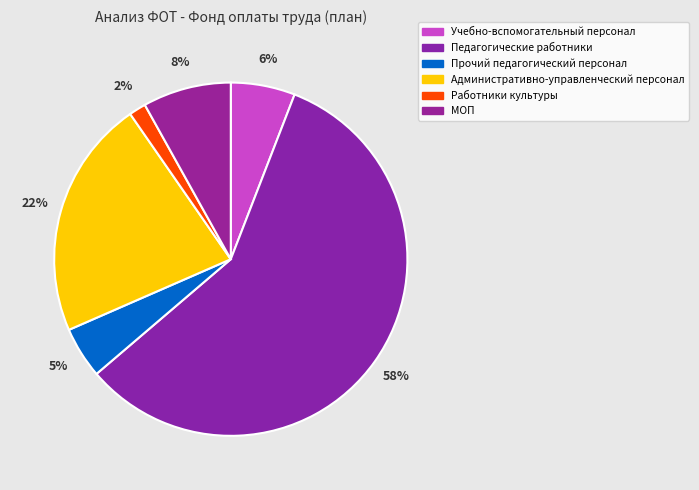

True or false: Работники культуры accounts for 2% of the total.

True